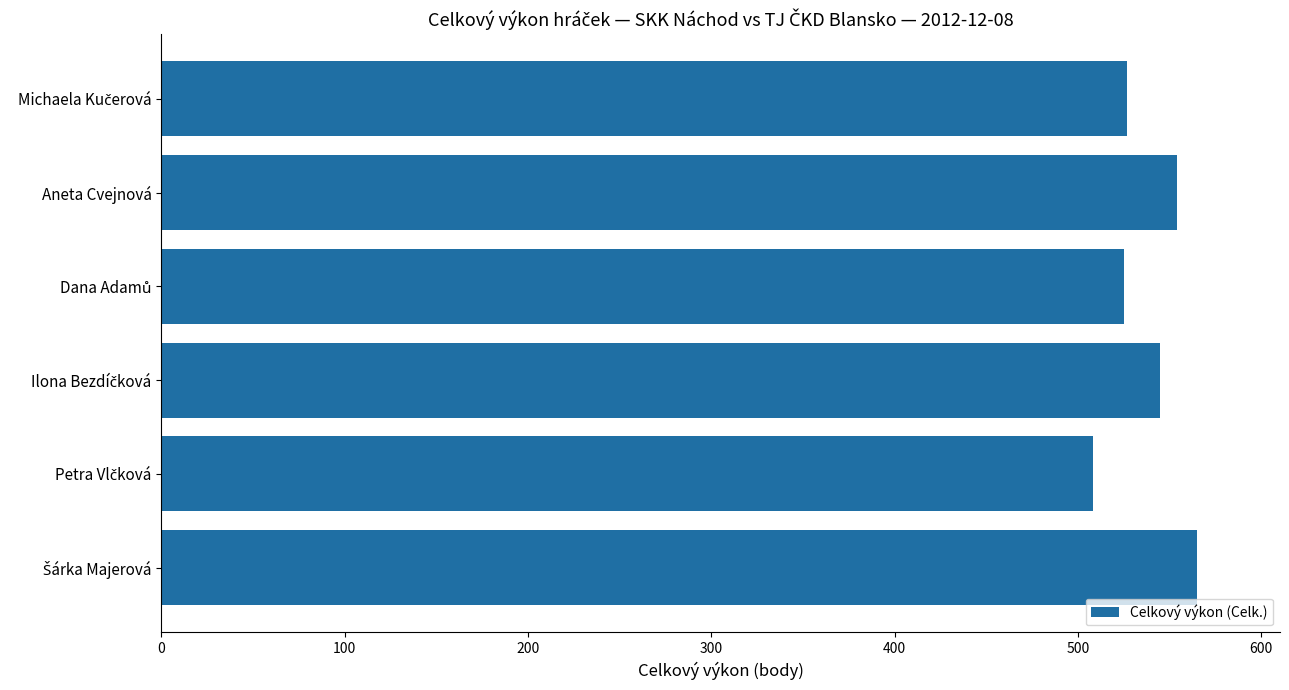

What is the difference between the maximum and minimum values?

57